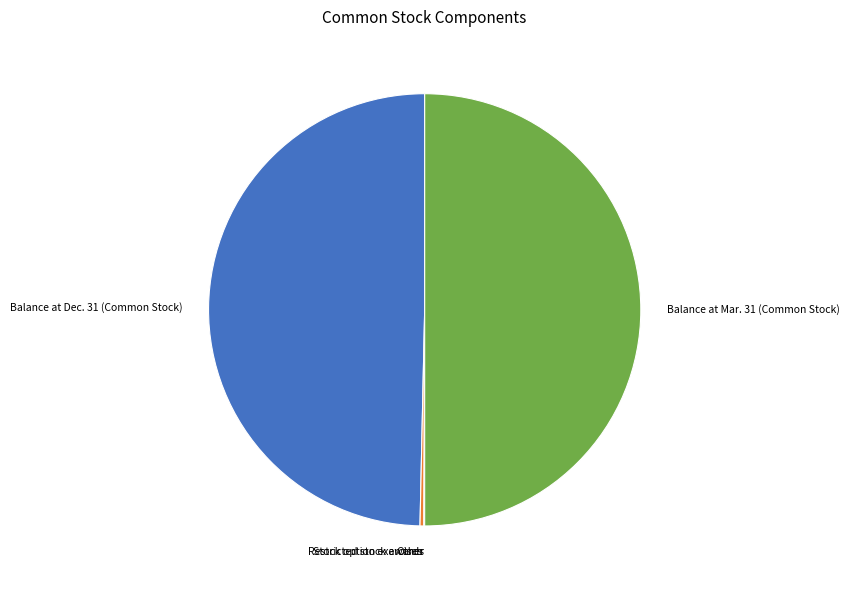

What is the ratio of the value at Balance at Mar. 31 (Common Stock) to the value at Stock option exercises?

175.4